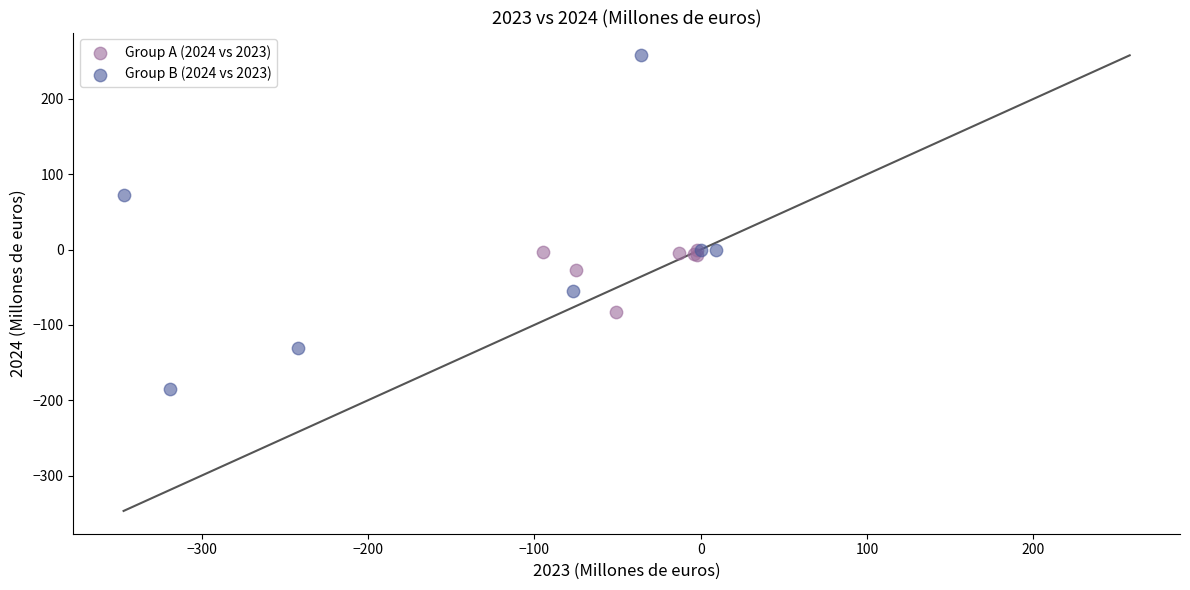

What are all the series names shown in the legend?

Group A (2024 vs 2023), Group B (2024 vs 2023)